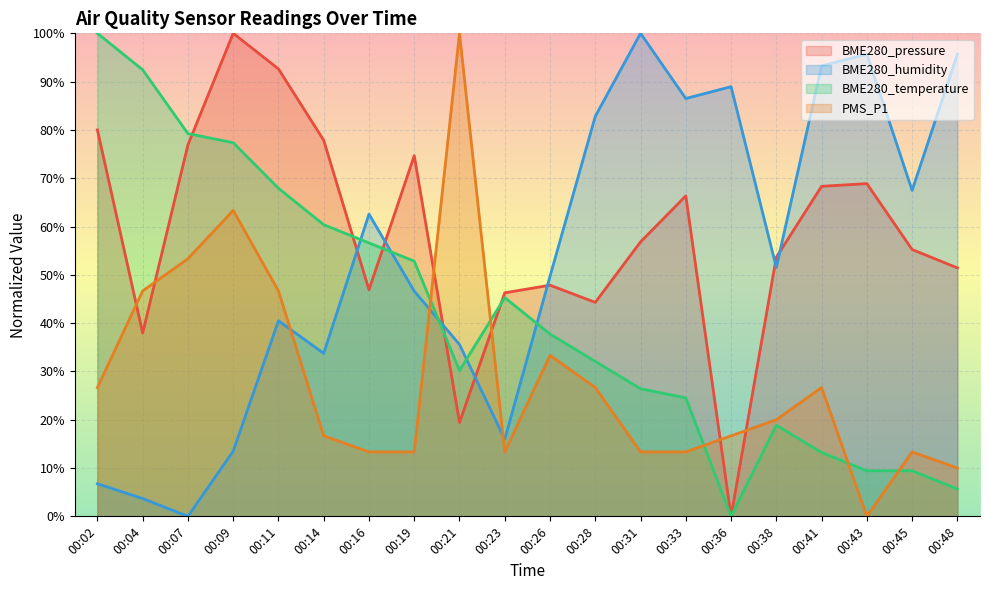

Which has a higher value, 00:43 or 00:26?

00:43